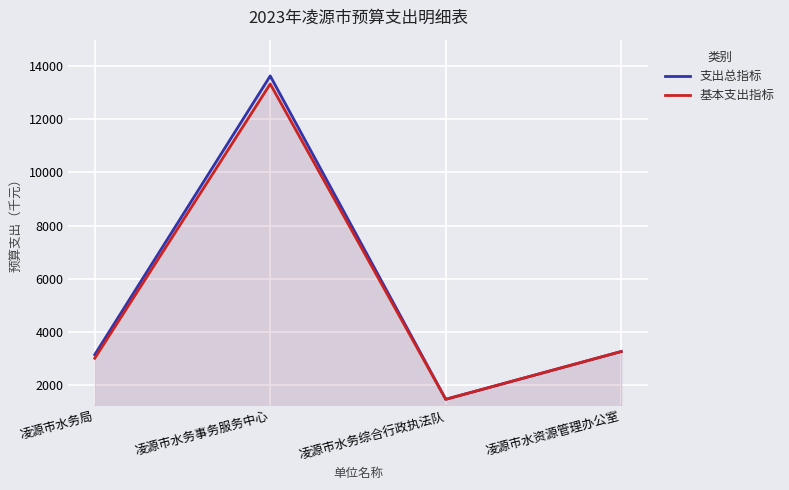

Which series has the largest total across all categories?

支出总指标